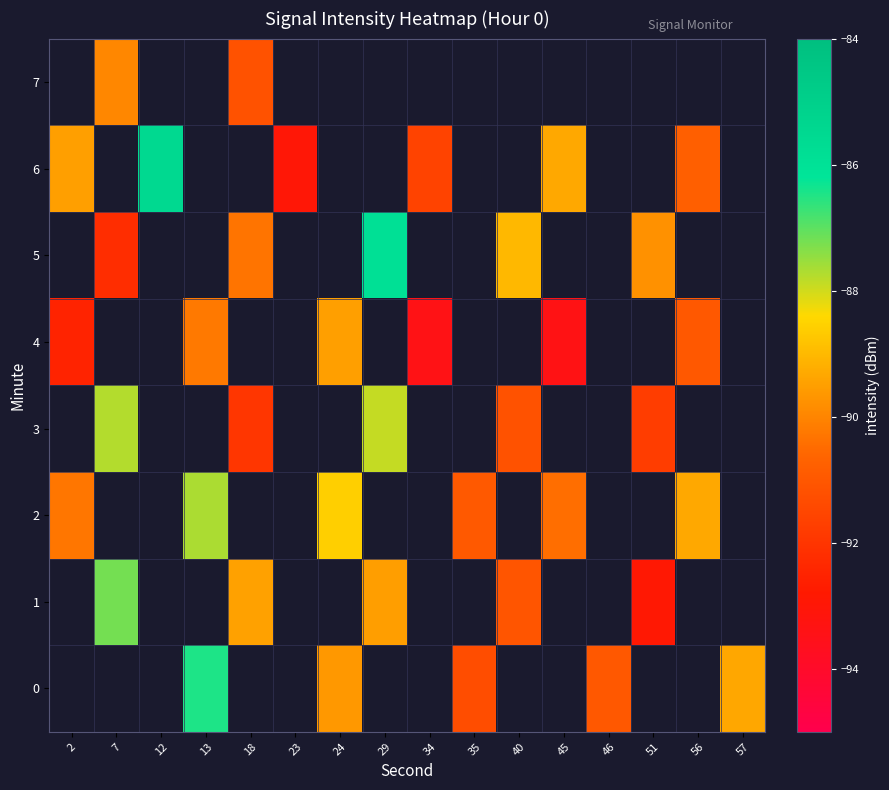

Is the value of row_5 at 2 greater than the value of row_1 at 18?

No